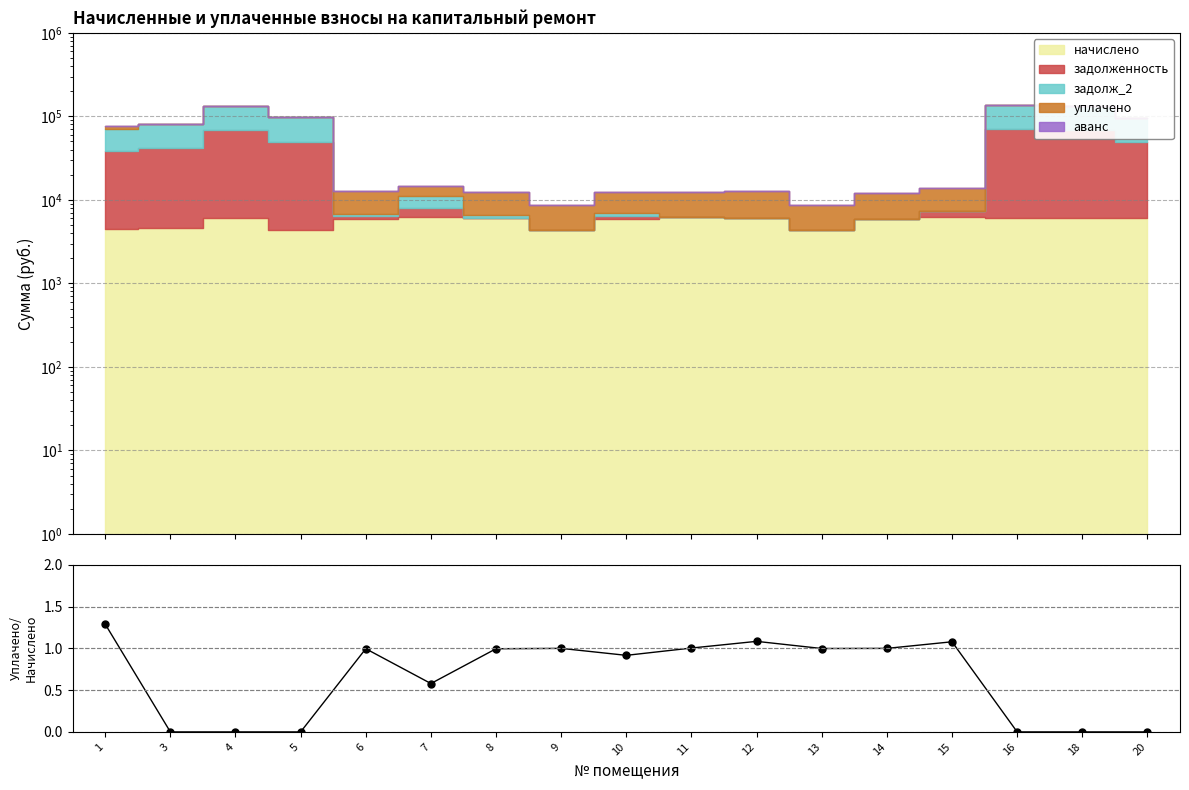

How many categories are shown in the chart?

17